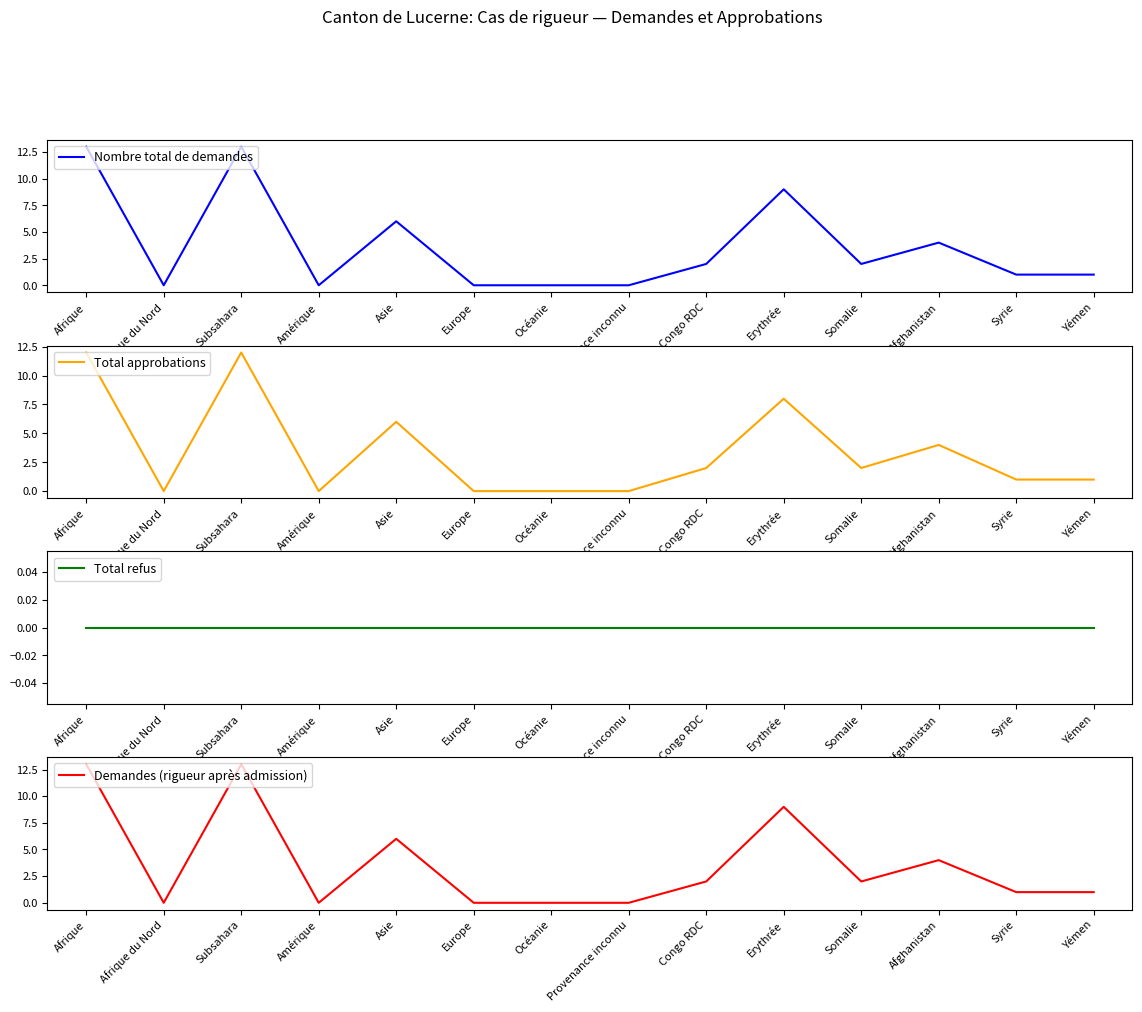

True or false: Nombre total de demandes and Total refus intersect in this chart.

False